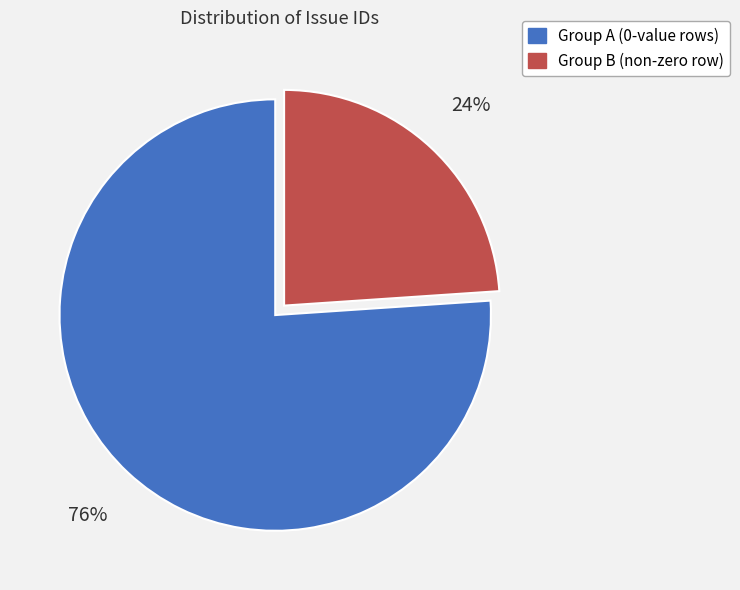

How many segments does this pie chart have?

2